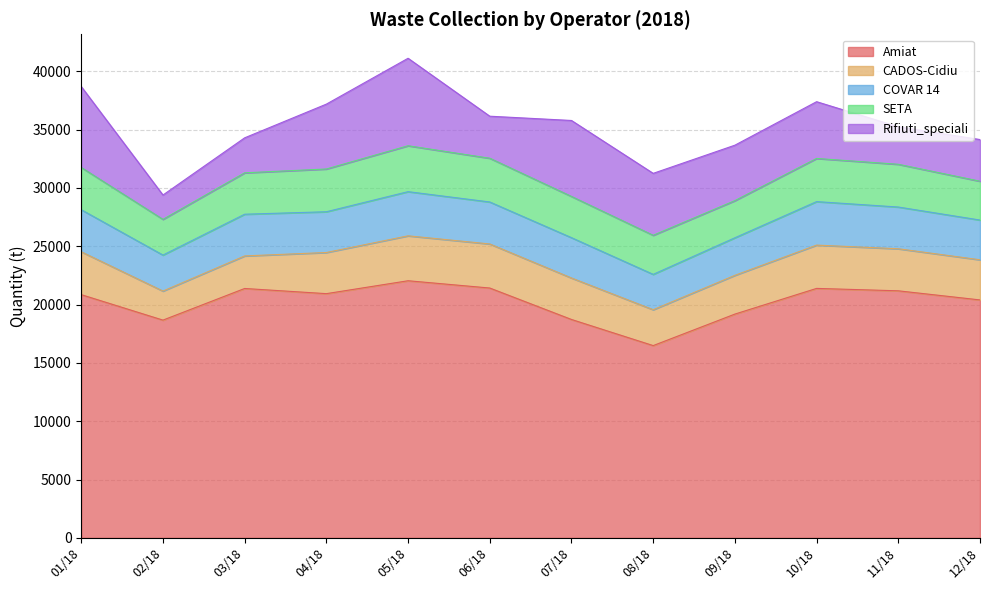

List the series in order of their peak value, highest first.

Amiat, Rifiuti_speciali, SETA, CADOS-Cidiu, COVAR 14